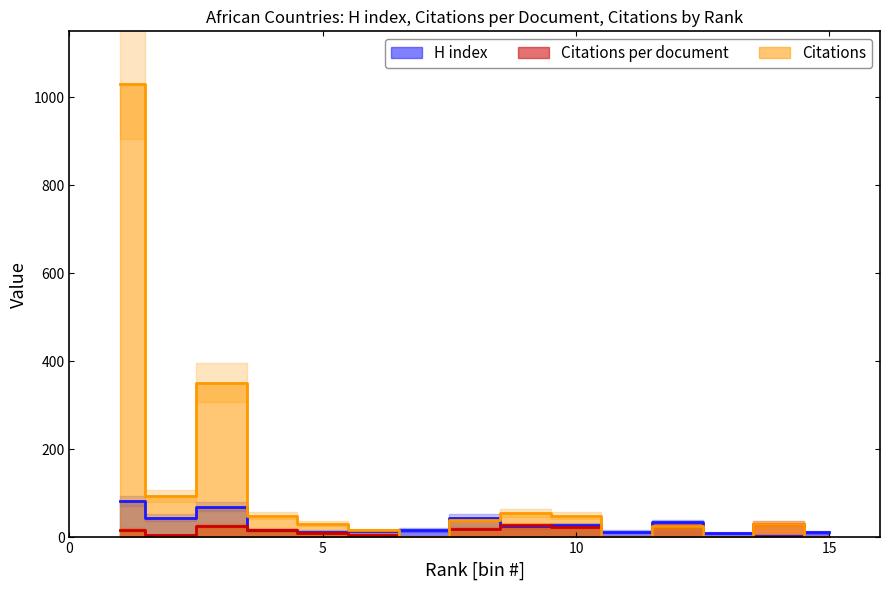

At which category is the sum across all series the highest?

1